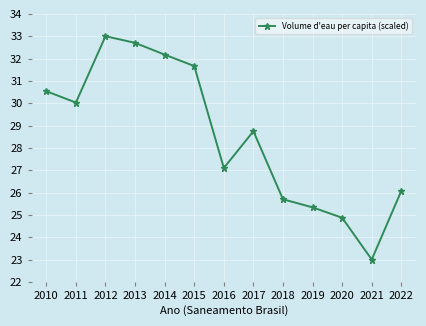

How many data points are less than 28?

6